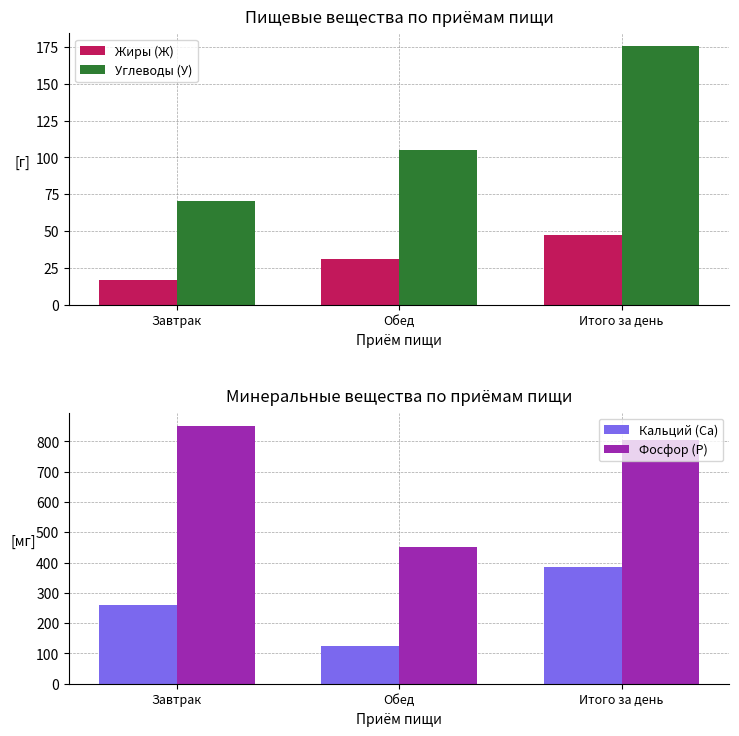

How many values in the Фосфор (Р) series exceed 803?

2